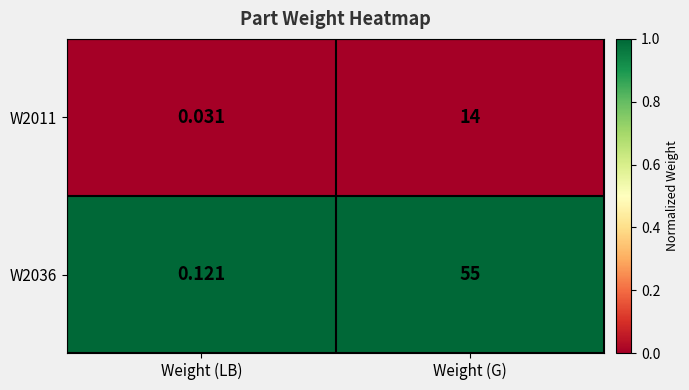

Where is W2011 nearest to the value 7?

Weight (LB)